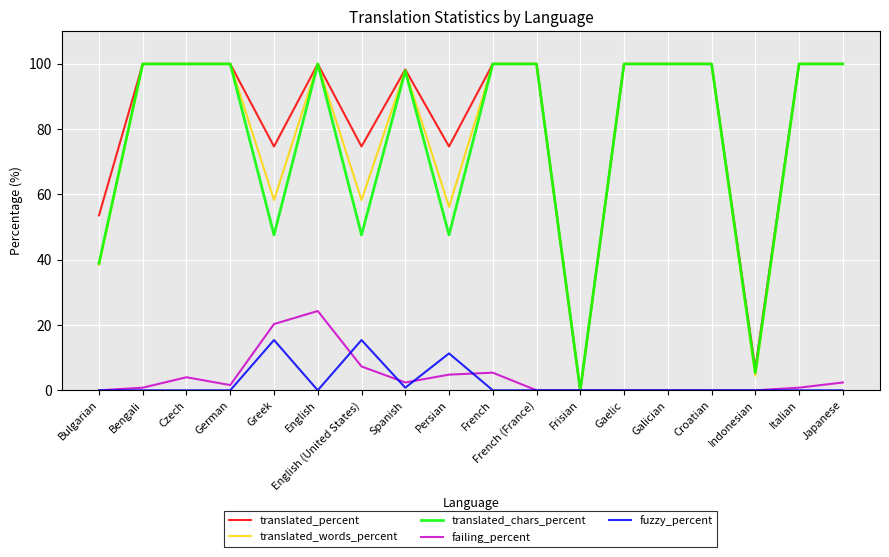

What position from the right is Greek?

14